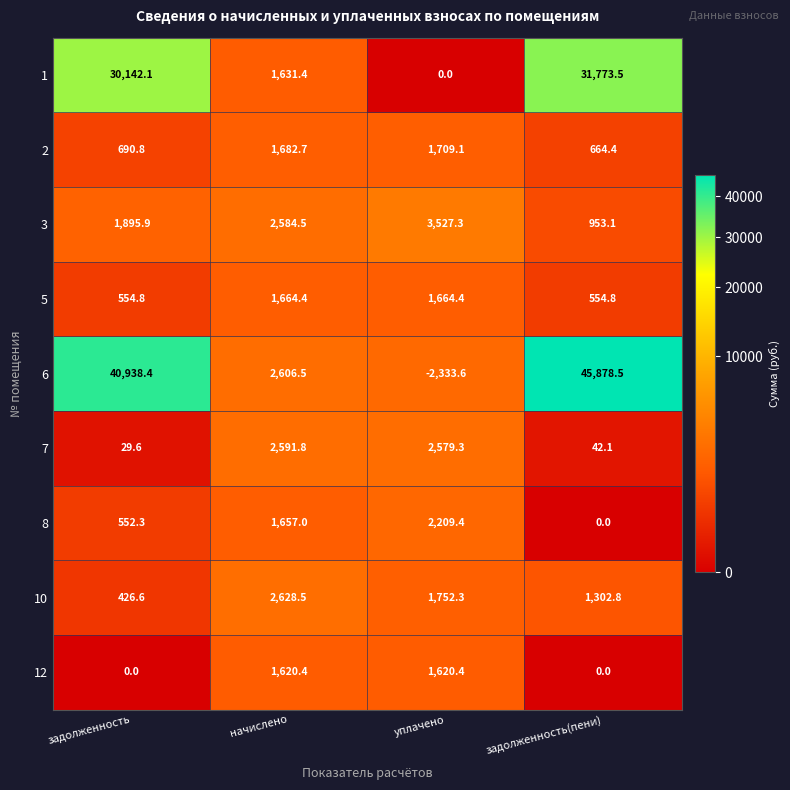

What is the average value of the 5 series?

1109.6